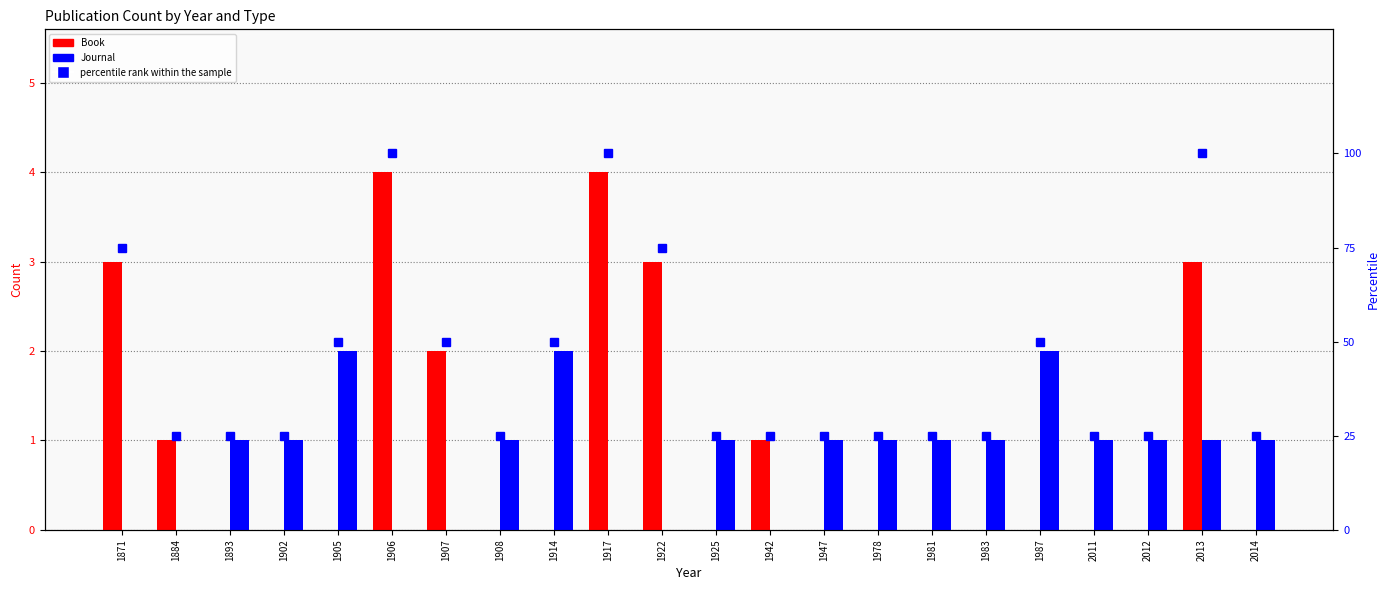

The value of Journal at 1914 is 1. True or false?

False